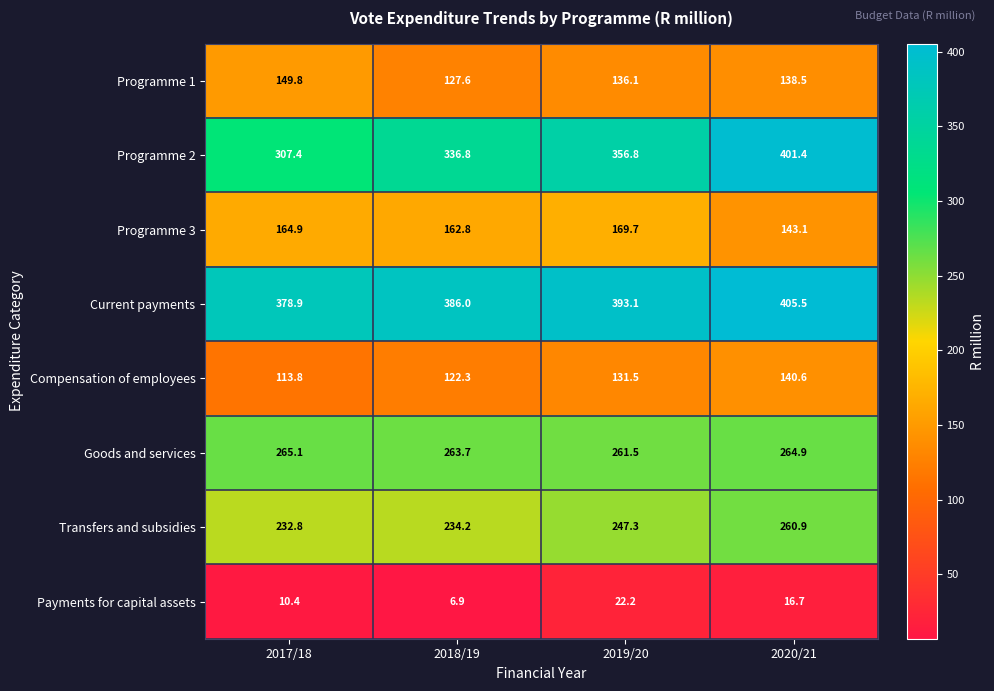

What is the difference between the maximum and minimum values in the Programme 3 series?

26.6